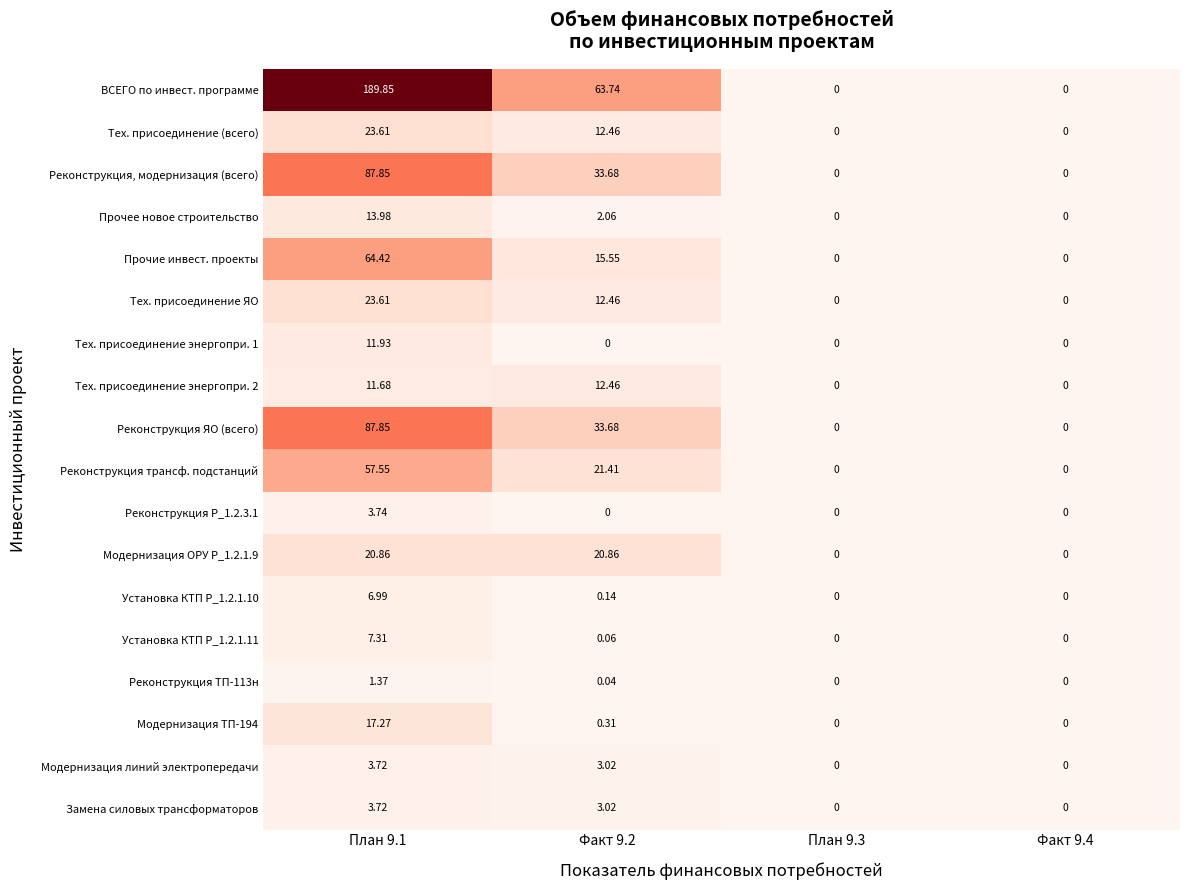

Is the value of Реконструкция трансф. подстанций at План 9.1 greater than the value of Реконструкция, модернизация (всего) at План 9.3?

Yes